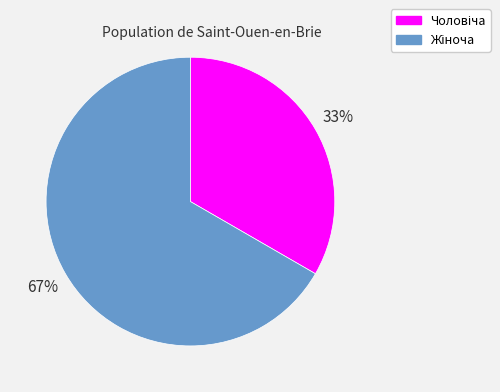

Does any single category account for the majority?

Yes